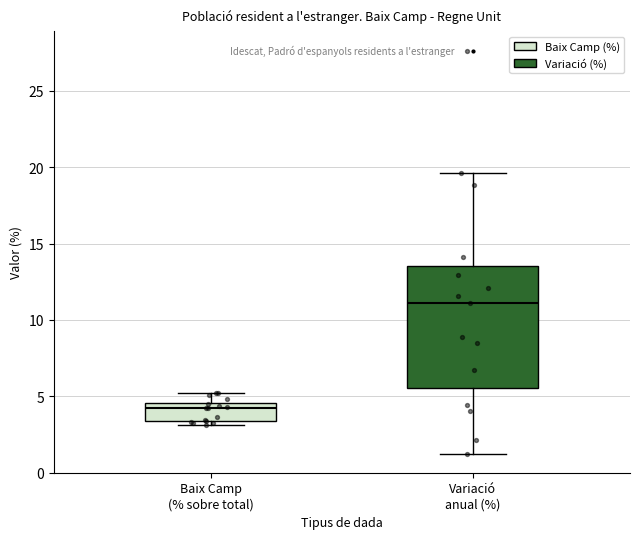

Which box has the lowest median line?

Baix Camp (% sobre total)